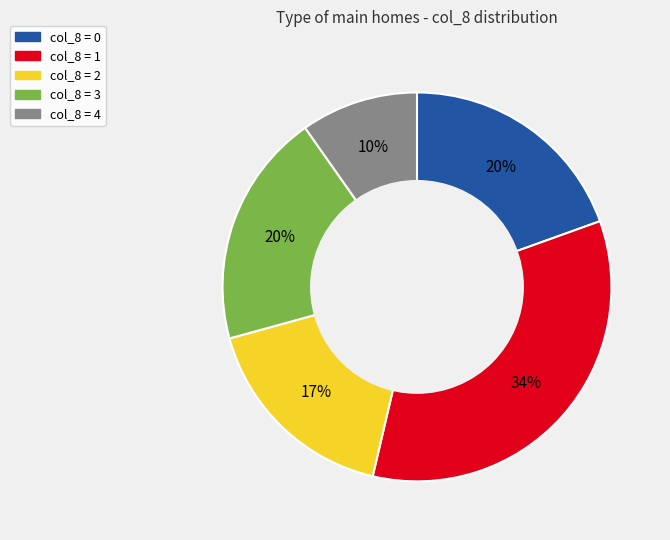

Does any single category account for the majority?

No